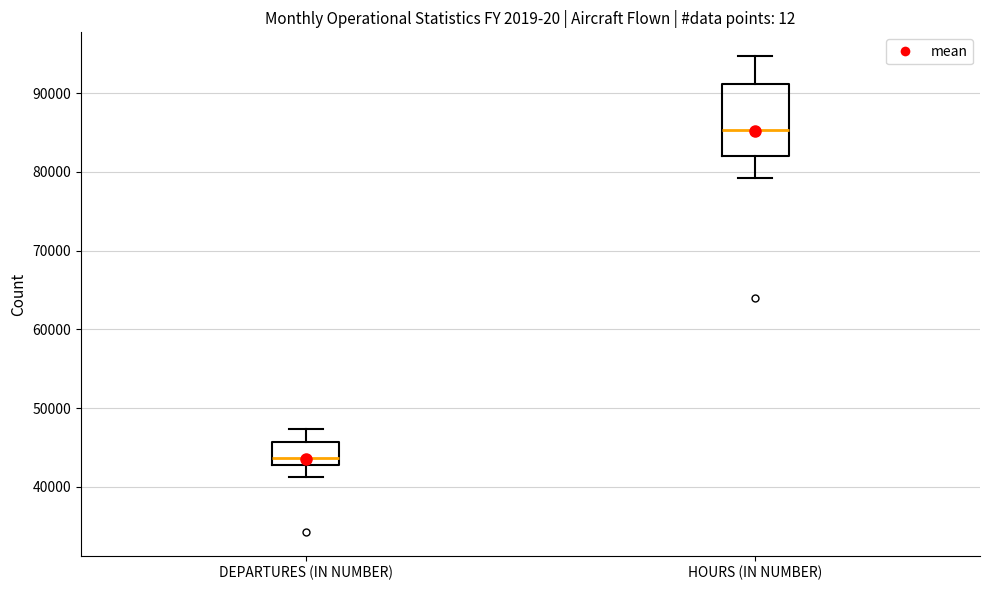

Reading left to right, transcribe this box plot: for each box, give where its median line is, the range the box spans, and where its two whiskers end, as read against the y-axis. The values are not printed on the chart, so give them approximately, as read against the axis.

DEPARTURES (IN NUMBER): median 44000, box 43000 to 46000, whiskers 41000 to 47000
HOURS (IN NUMBER): median 85000, box 82000 to 91000, whiskers 79000 to 95000